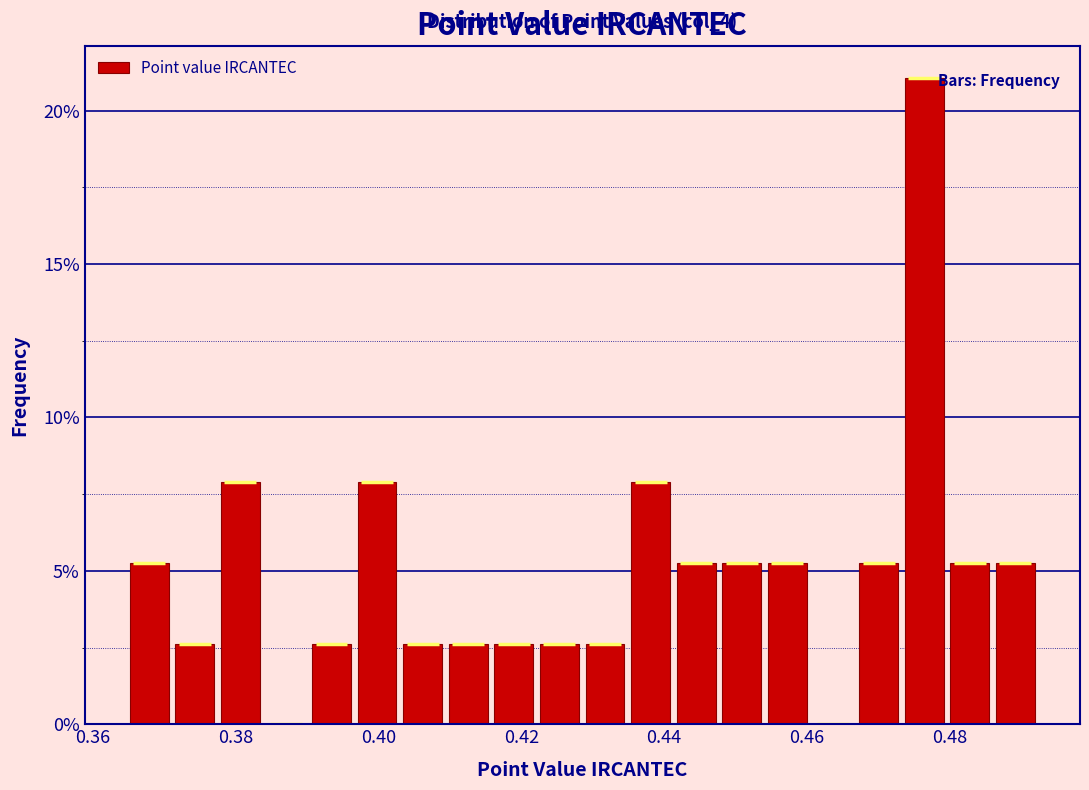

Around what value on the x-axis is the tallest bar? Give the approximate position of its centre, as read against the axis.

0.476